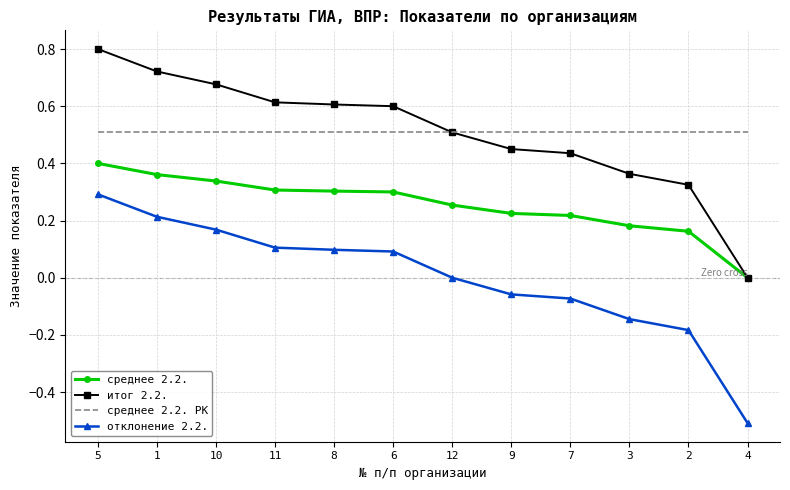

Where is итог 2.2. nearest to the value 0?

4